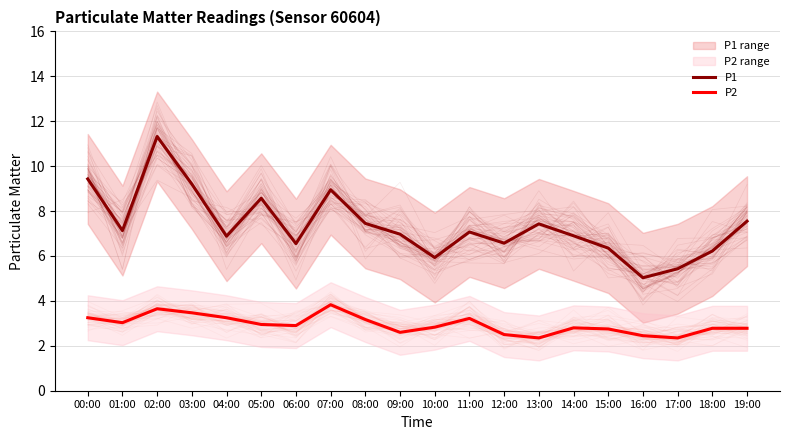

What is the label of the 14th point from the right?

06:00